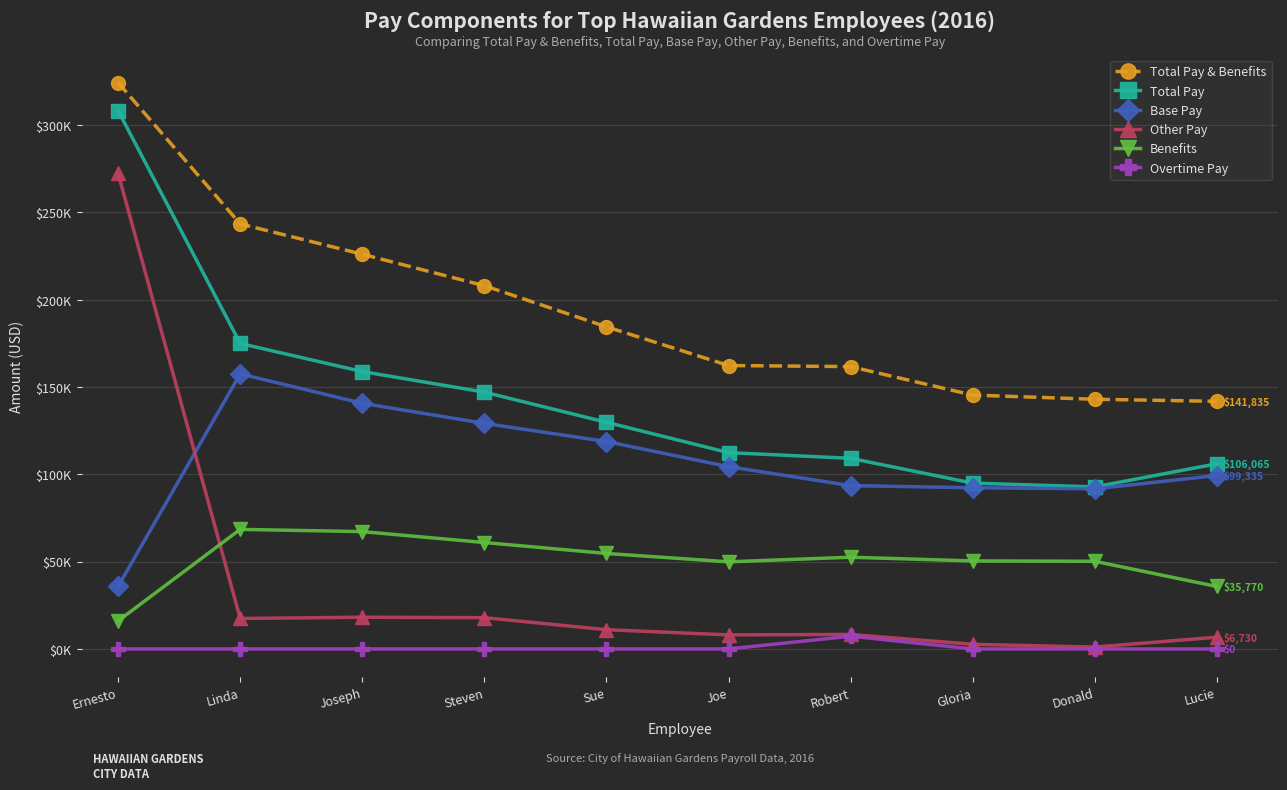

Does the chart have visible grid lines?

Yes